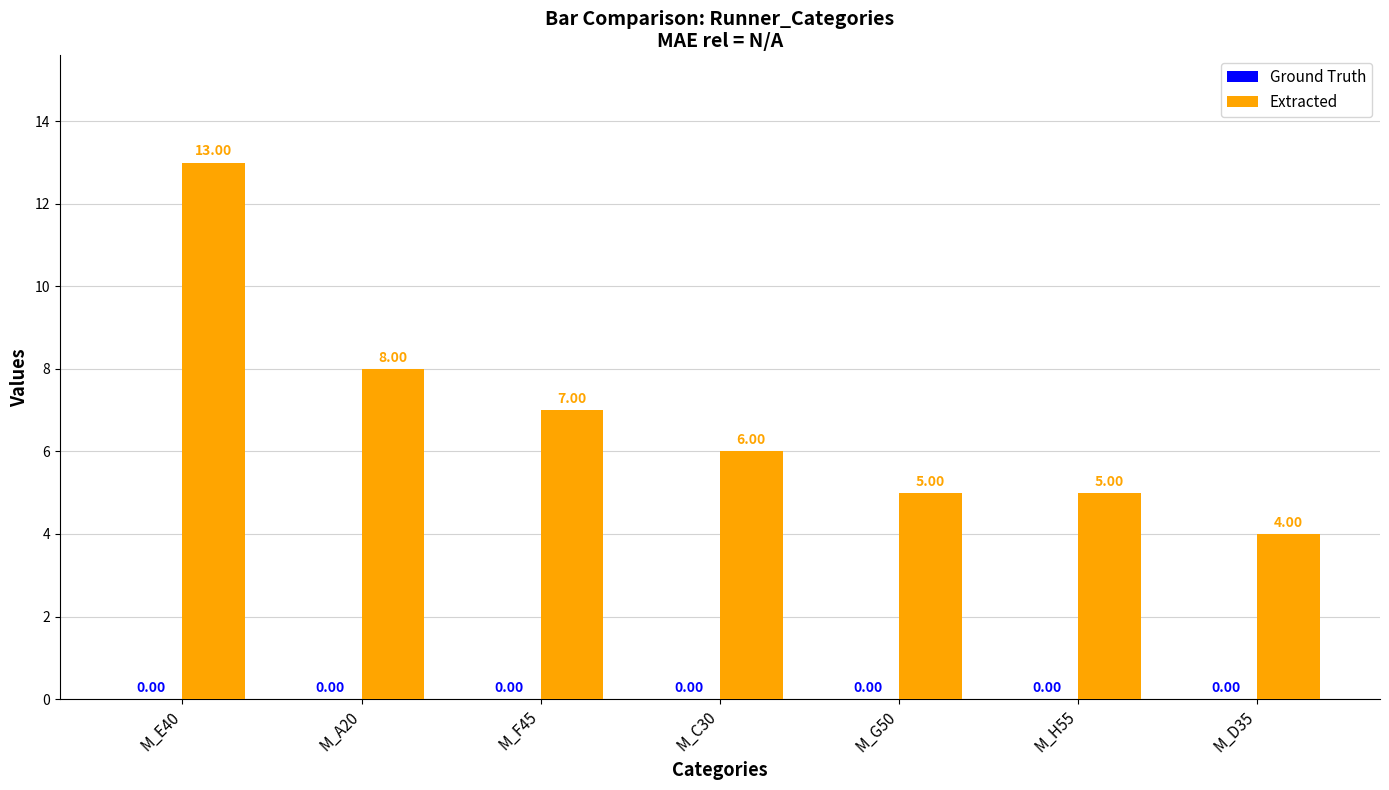

What is the ratio of the value at M_A20 to the value at M_H55?

1.6